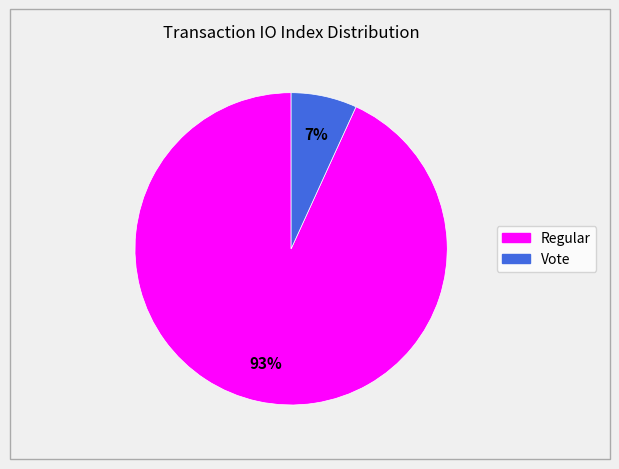

Is the sum of Vote and Regular greater than half?

Yes